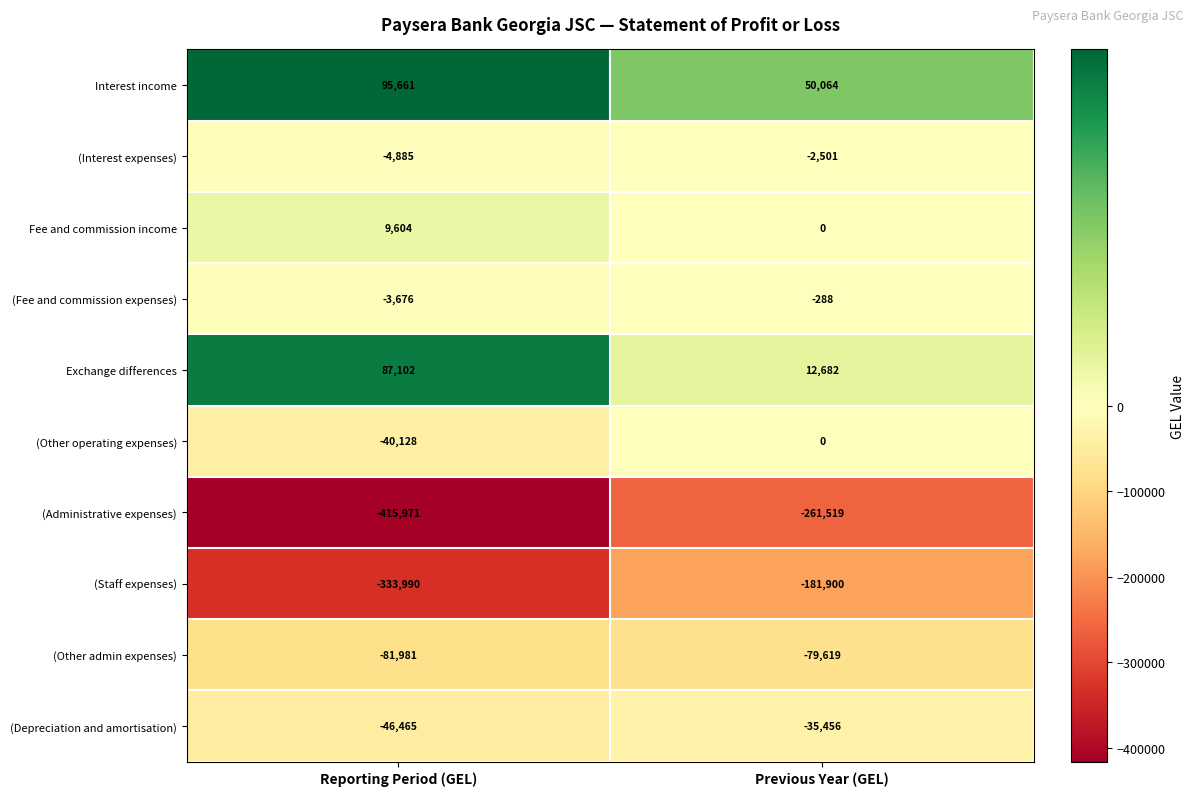

How many distinct data groups are displayed?

10